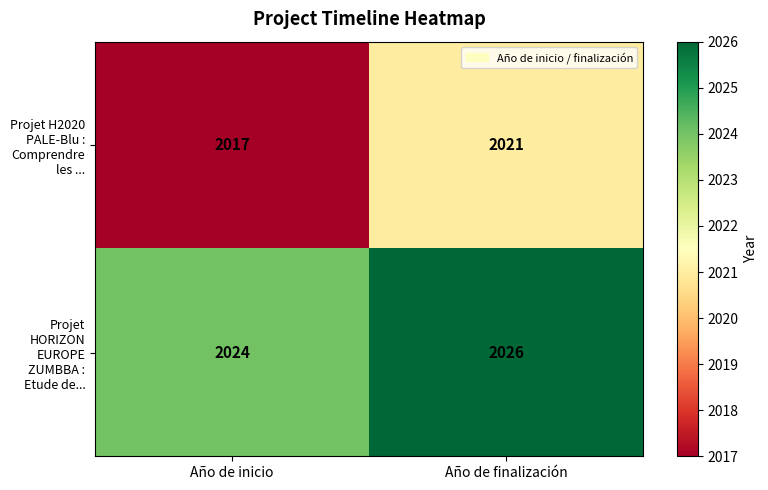

The value of Projet H2020 PALE-Blu : Comprendre les ... at Año de inicio is 1161. True or false?

False